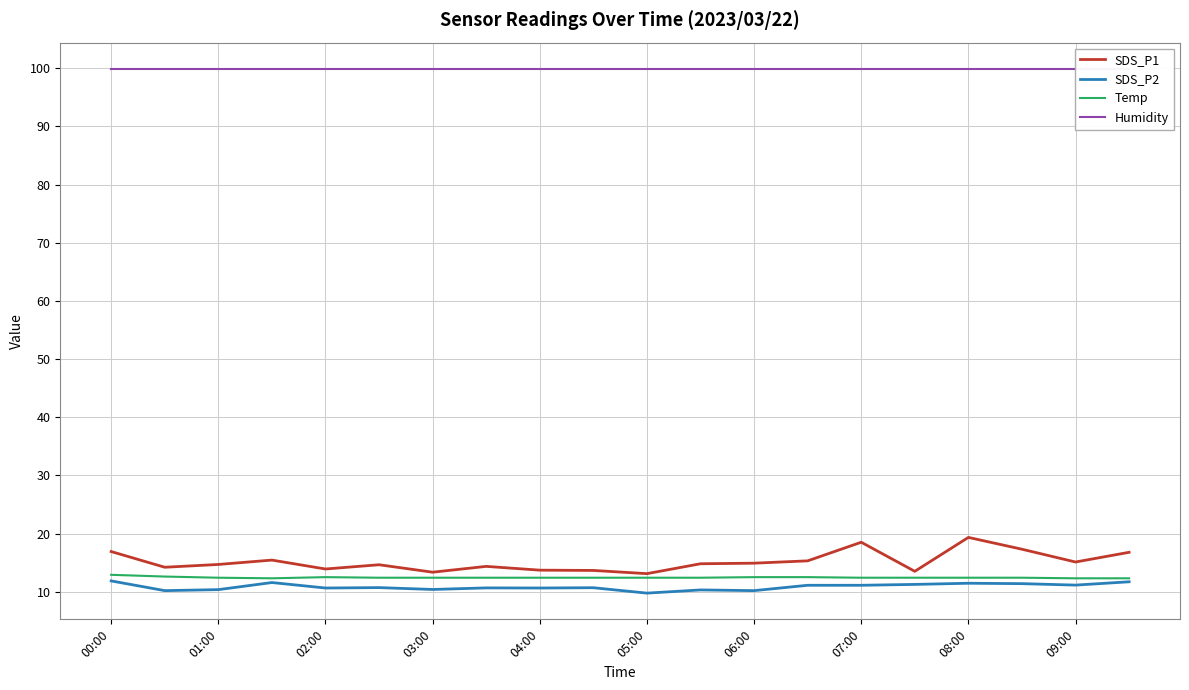

What is the label of the 20th point from the right?

00:00